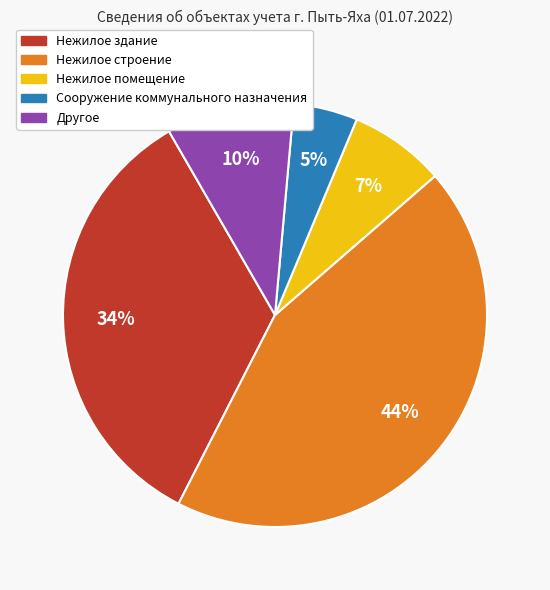

To the nearest percent, what is the difference between the largest and smallest slice percentages?

39%